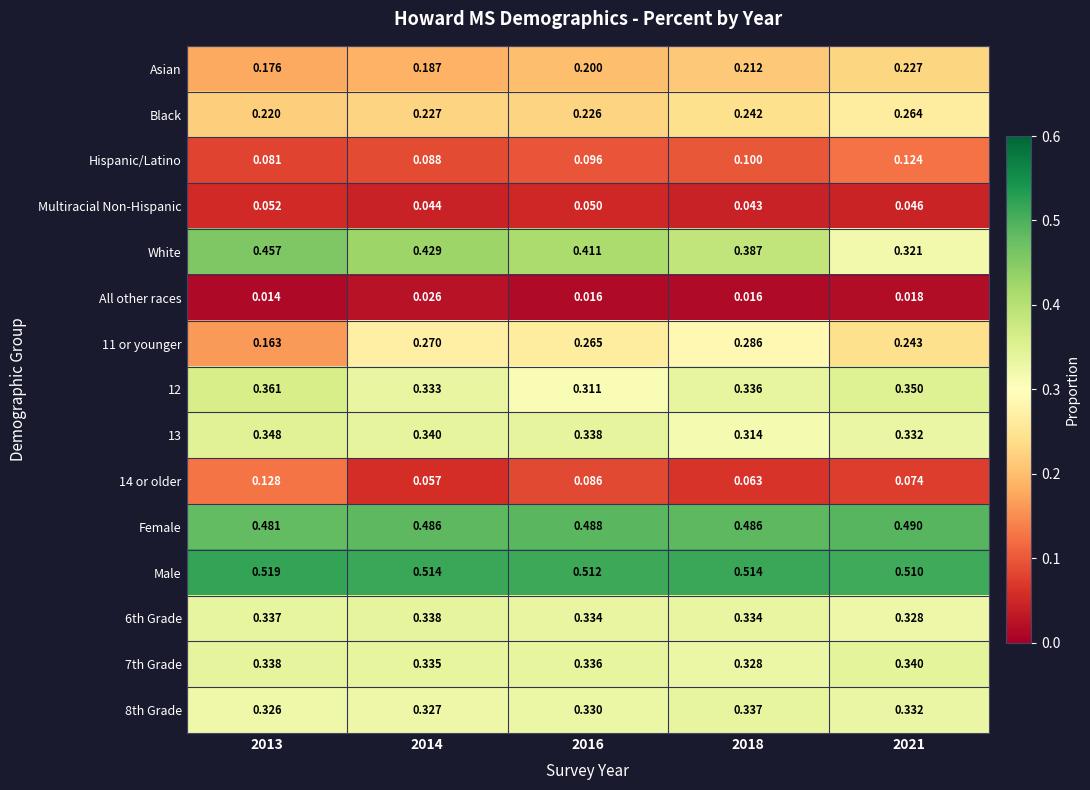

Which series has the largest total across all categories?

Male